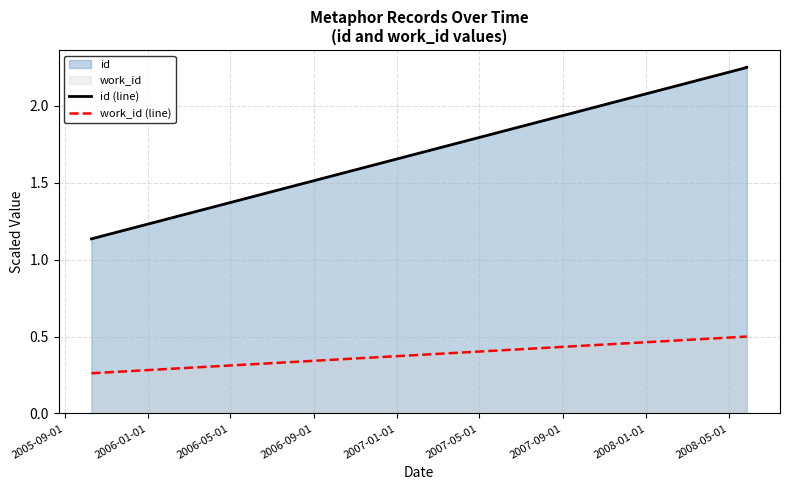

At which label is work_id (line) closest to 0?

2005-09-01